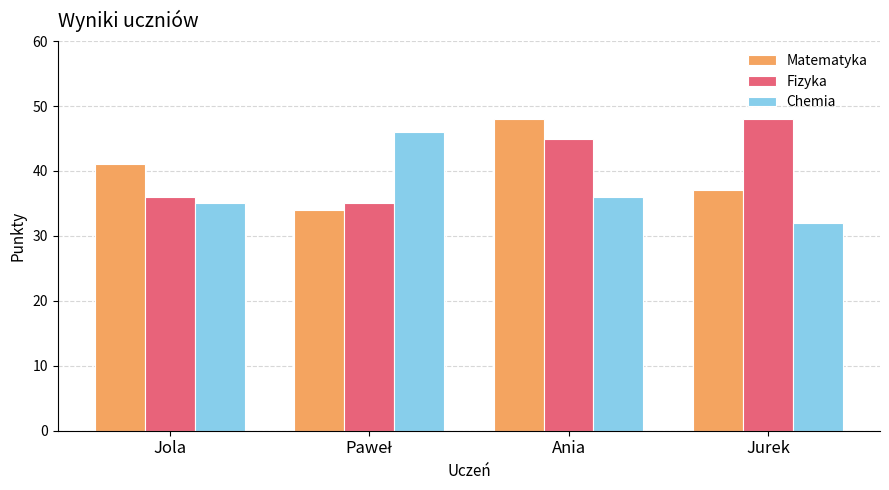

How many series are shown in this chart?

3